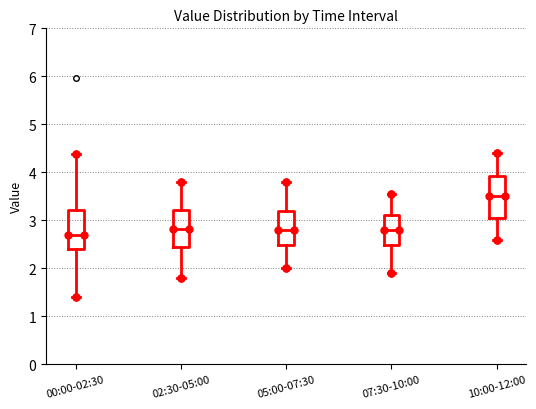

Where does the upper whisker of the box for 10:00-12:00 end on the y-axis? The values are not printed on the chart, so give them approximately, as read against the axis.

4.4